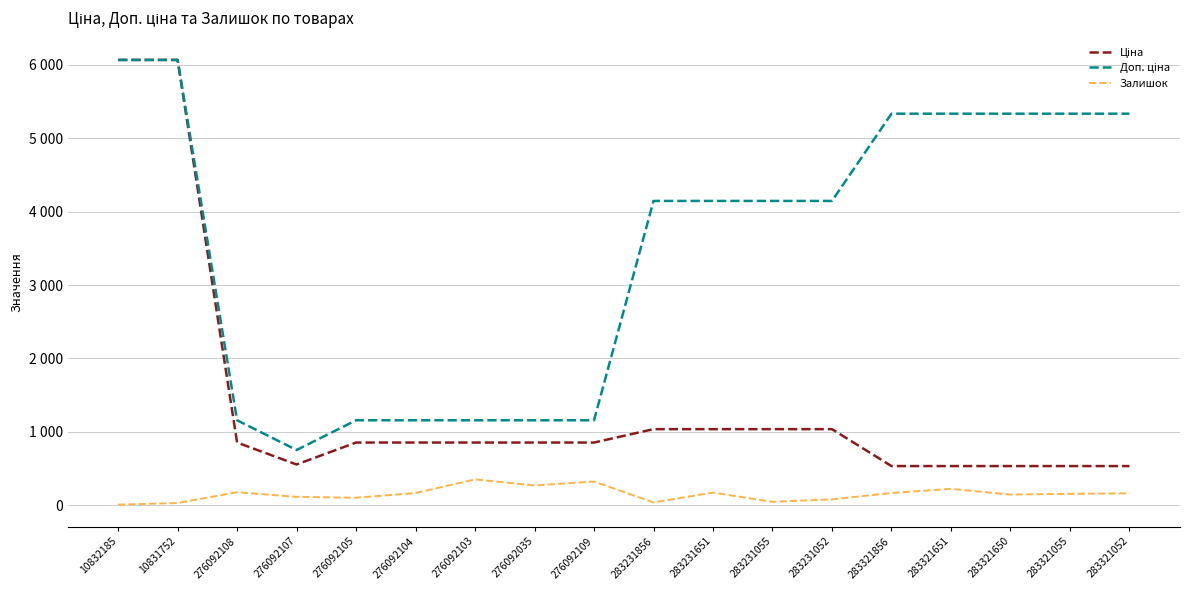

Does the chart have visible grid lines?

Yes